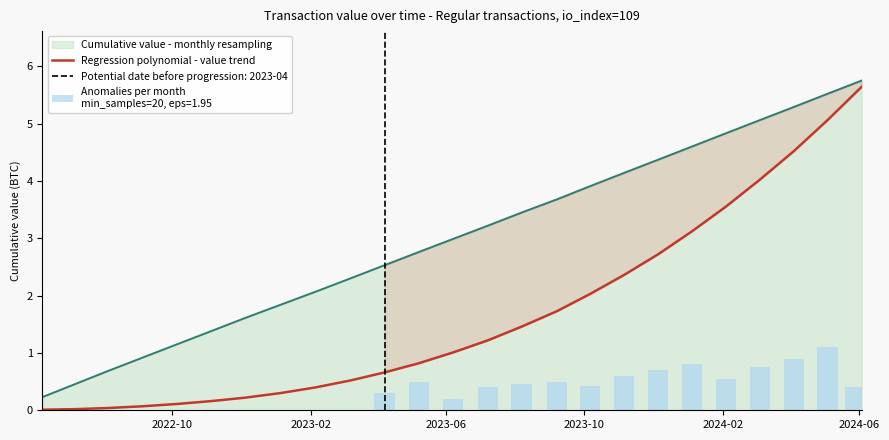

How many categories are shown in the chart?

25